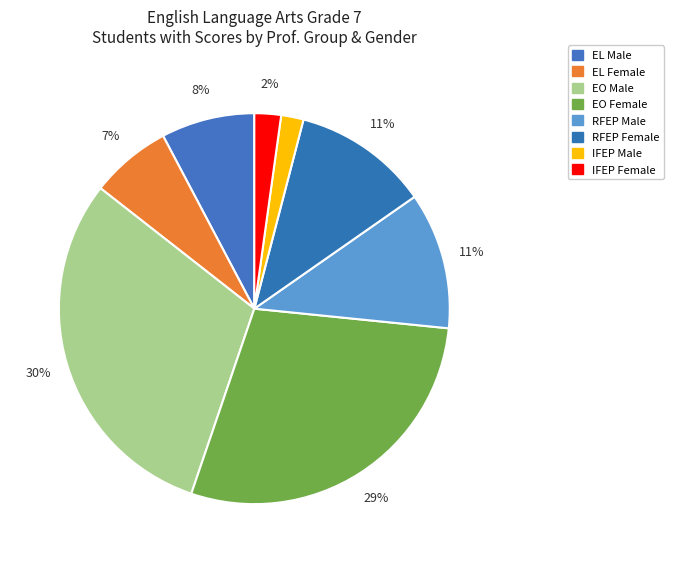

Count the number of slices in the pie.

8